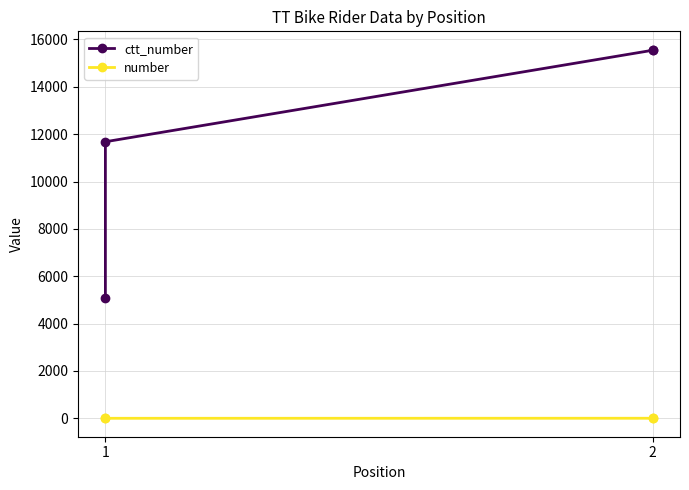

Between 1 and 2, which series saw the biggest shift?

ctt_number